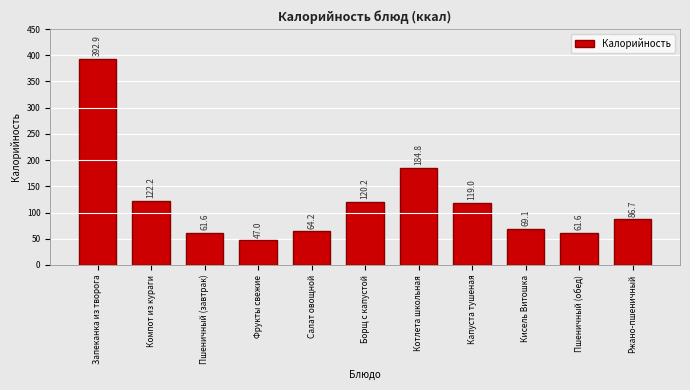

Reading right to left, extract all data points from this chart.

86.7	61.6	69.1	119.0	184.8	120.2	64.2	47.0	61.6	122.2	392.9